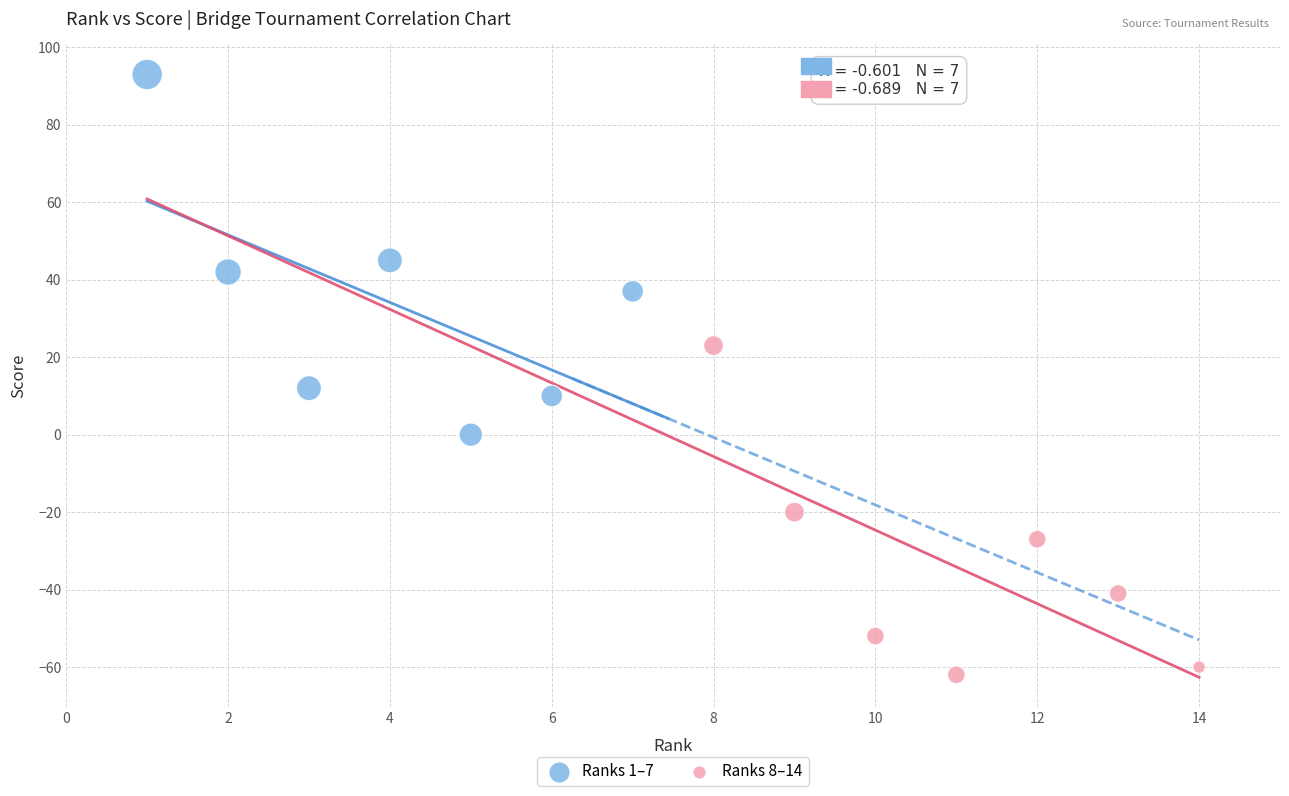

Which series reaches the minimum Y coordinate?

Ranks 8–14